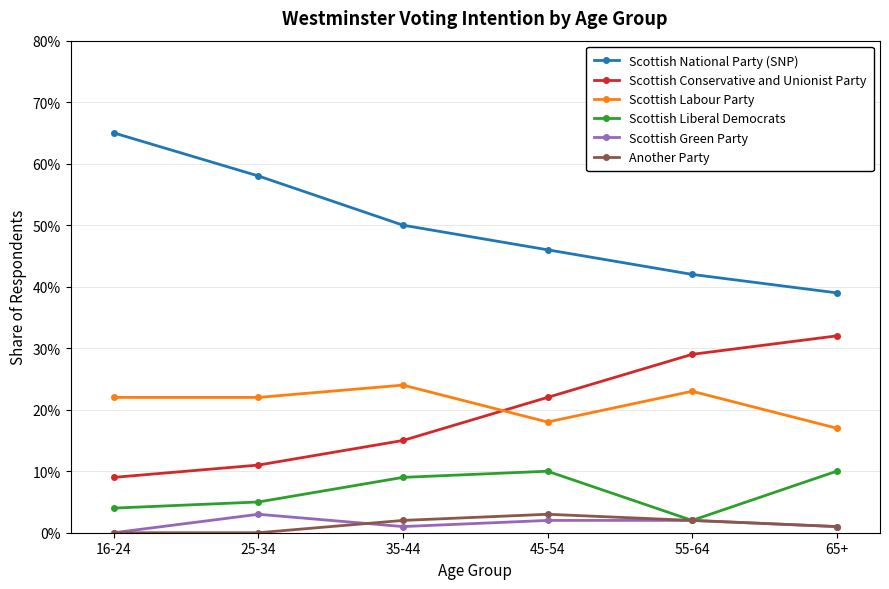

Where is the first local minimum for Scottish Liberal Democrats?

55-64